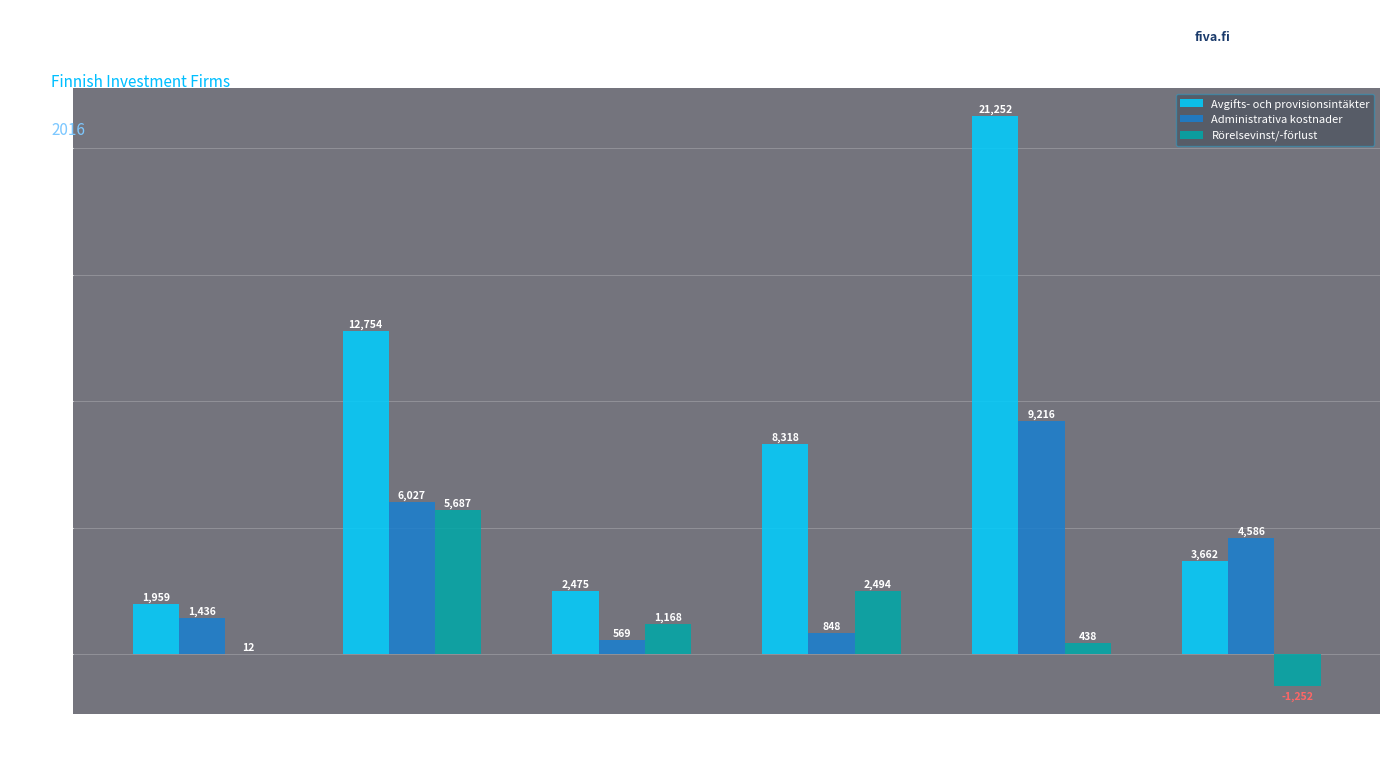

The Avgifts- och provisionsintäkter series shows 2475.1 at Alexander
Corporate
Finance. True or false?

True